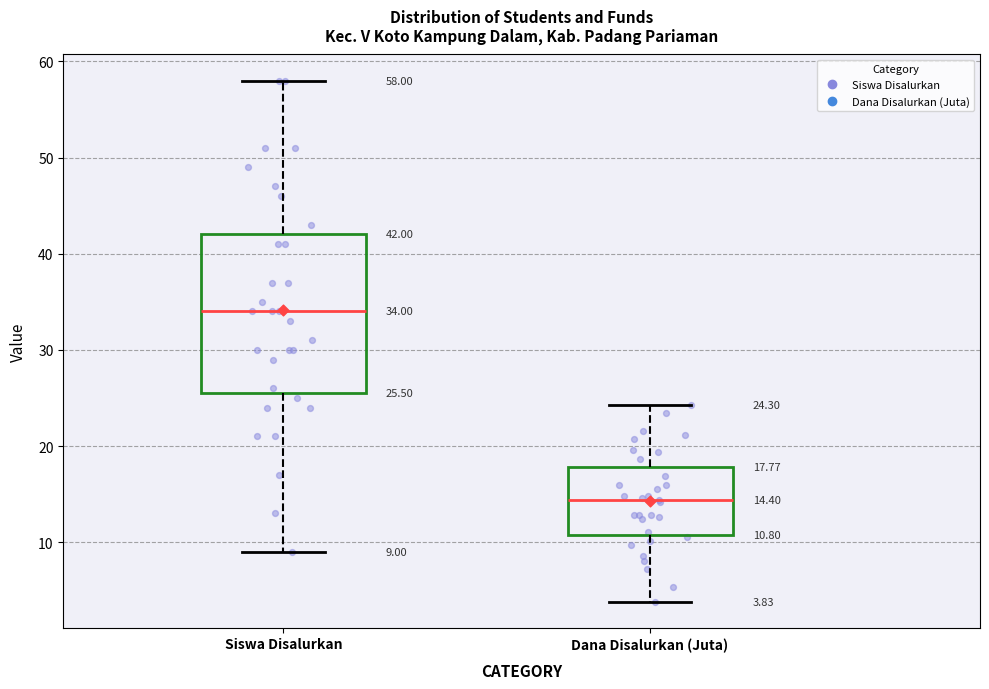

Which box is the tallest, from its lower edge to its upper edge?

Siswa Disalurkan